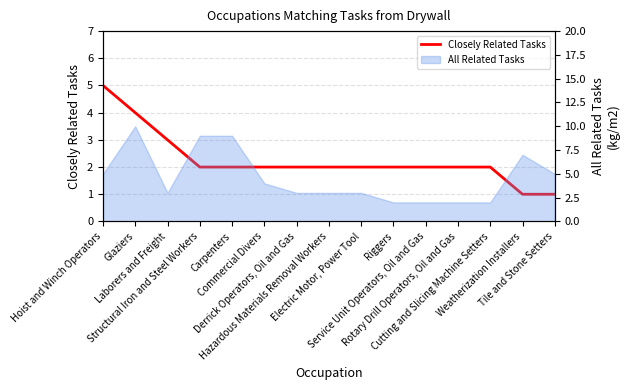

List the labels in order of value, largest first.

Hoist and Winch Operators, Glaziers, Laborers and Freight, Structural Iron and Steel Workers, Carpenters, Commercial Divers, Derrick Operators, Oil and Gas, Hazardous Materials Removal Workers, Electric Motor, Power Tool, Riggers, Service Unit Operators, Oil and Gas, Rotary Drill Operators, Oil and Gas, Cutting and Slicing Machine Setters, Weatherization Installers, Tile and Stone Setters